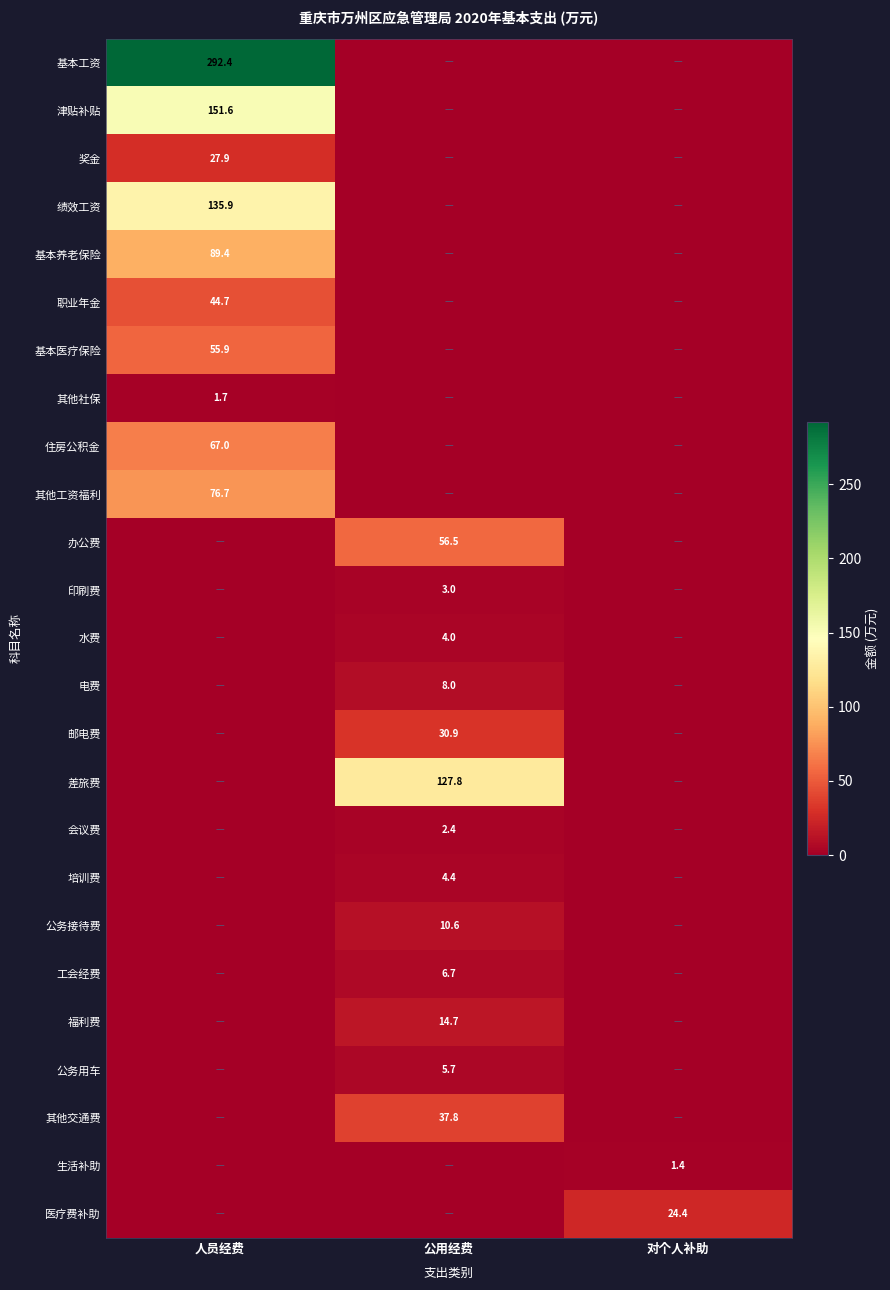

The value of 水费 at 公用经费 is 4.0. True or false?

True